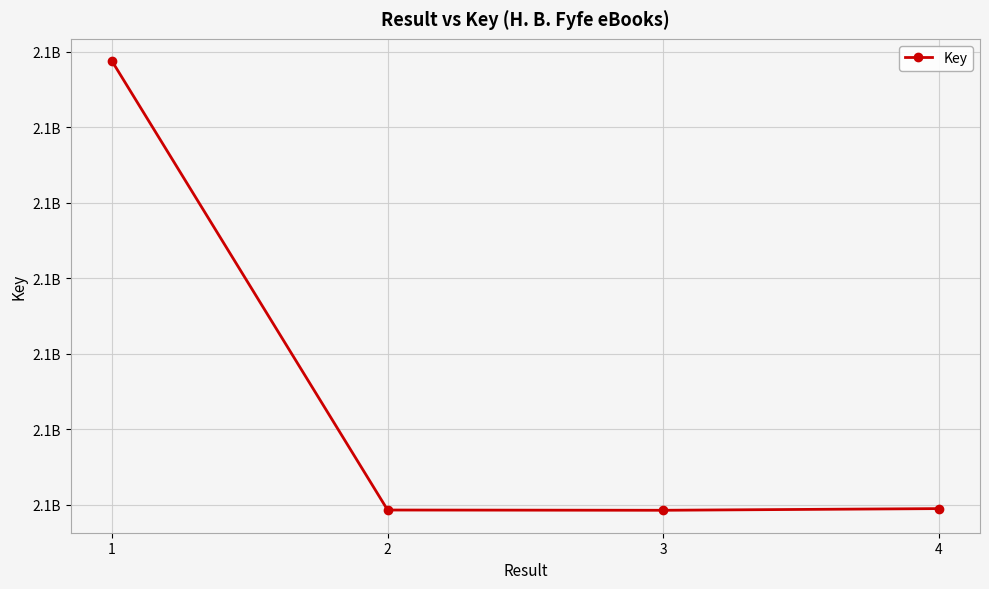

Approximately how many times larger is the value at 1 compared to 4?

1.0